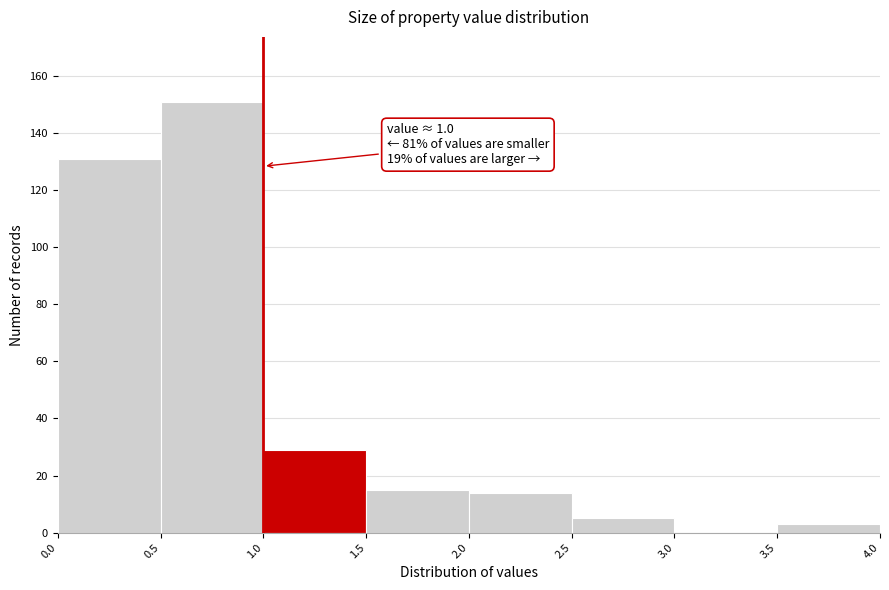

Over which range of the x-axis is the bar tallest?

0.5 to 1.0